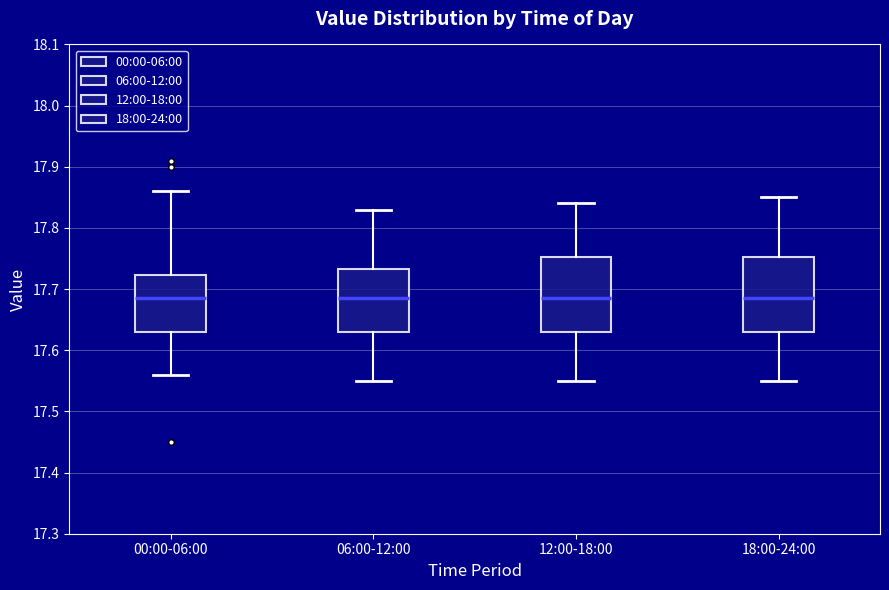

Reading left to right, transcribe this box plot: for each box, give where its median line is, the range the box spans, and where its two whiskers end, as read against the y-axis. The values are not printed on the chart, so give them approximately, as read against the axis.

00:00-06:00: median 17.69, box 17.63 to 17.72, whiskers 17.56 to 17.86
06:00-12:00: median 17.69, box 17.63 to 17.73, whiskers 17.55 to 17.83
12:00-18:00: median 17.69, box 17.63 to 17.75, whiskers 17.55 to 17.84
18:00-24:00: median 17.69, box 17.63 to 17.75, whiskers 17.55 to 17.85